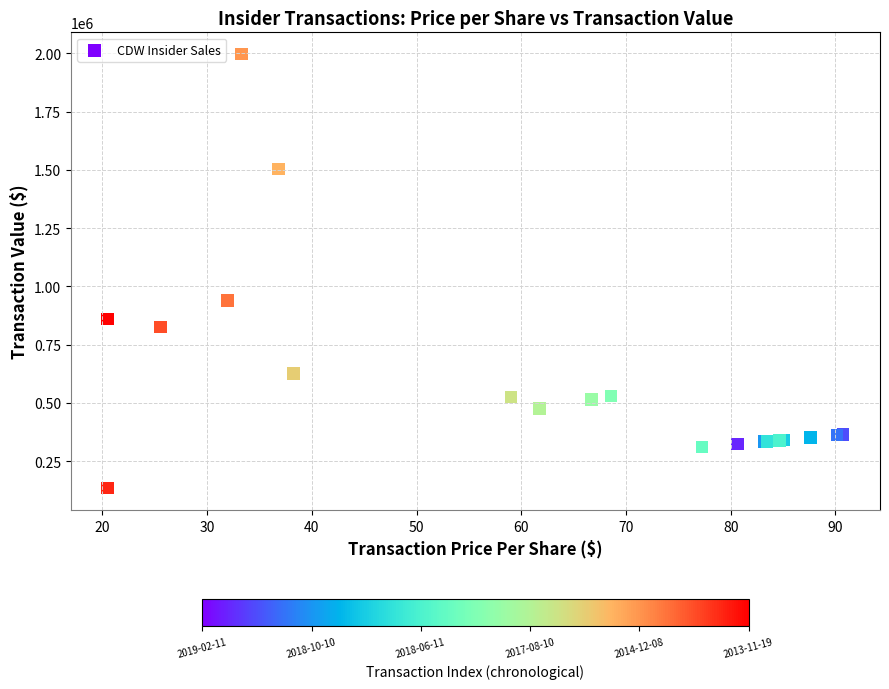

What Y value in the scatter plot is closest to 1065312?

938180